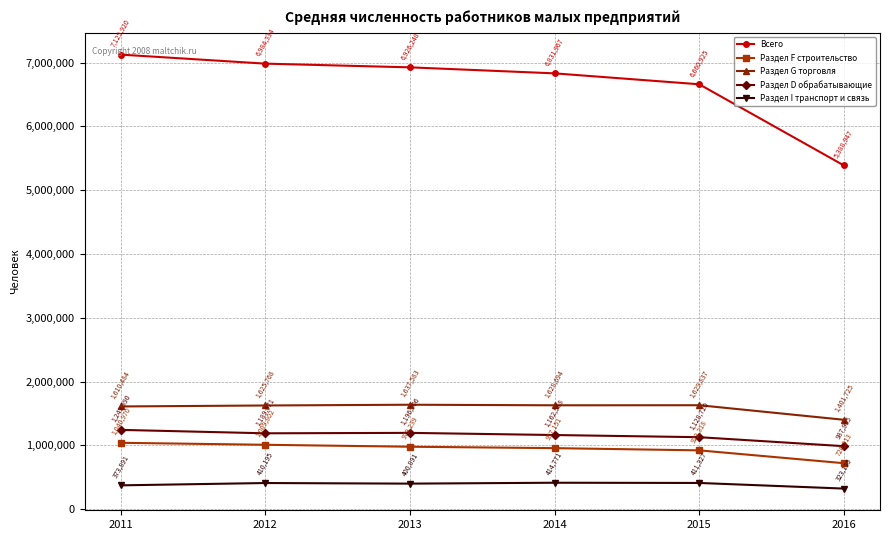

Reading right to left, what are all the values shown in this chart?

Всего: 5388947	6660925	6831967	6926248	6984334	7125920
Раздел F строительство: 720913	922318	957151	979239	1009802	1040970
Раздел G торговля: 1401725	1629837	1628694	1637583	1625768	1610484
Раздел D обрабатывающие: 987965	1128720	1162588	1196506	1189671	1243390
Раздел I транспорт и связь: 323195	411327	414771	400891	410195	373891